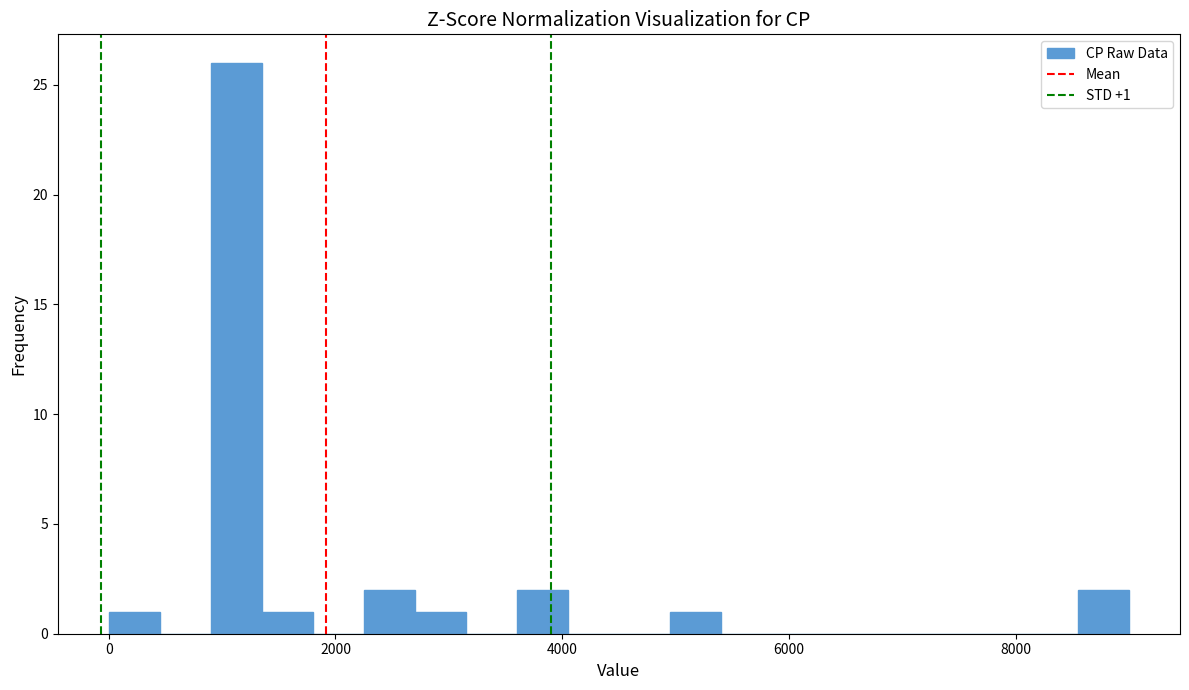

Around what value on the x-axis is the tallest bar? Give the approximate position of its centre, as read against the axis.

1200